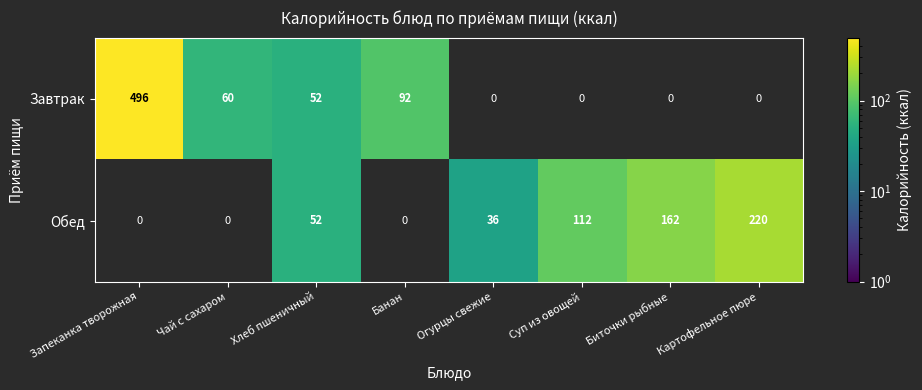

What is the difference between the Обед values at Хлеб пшеничный and Биточки рыбные?

110